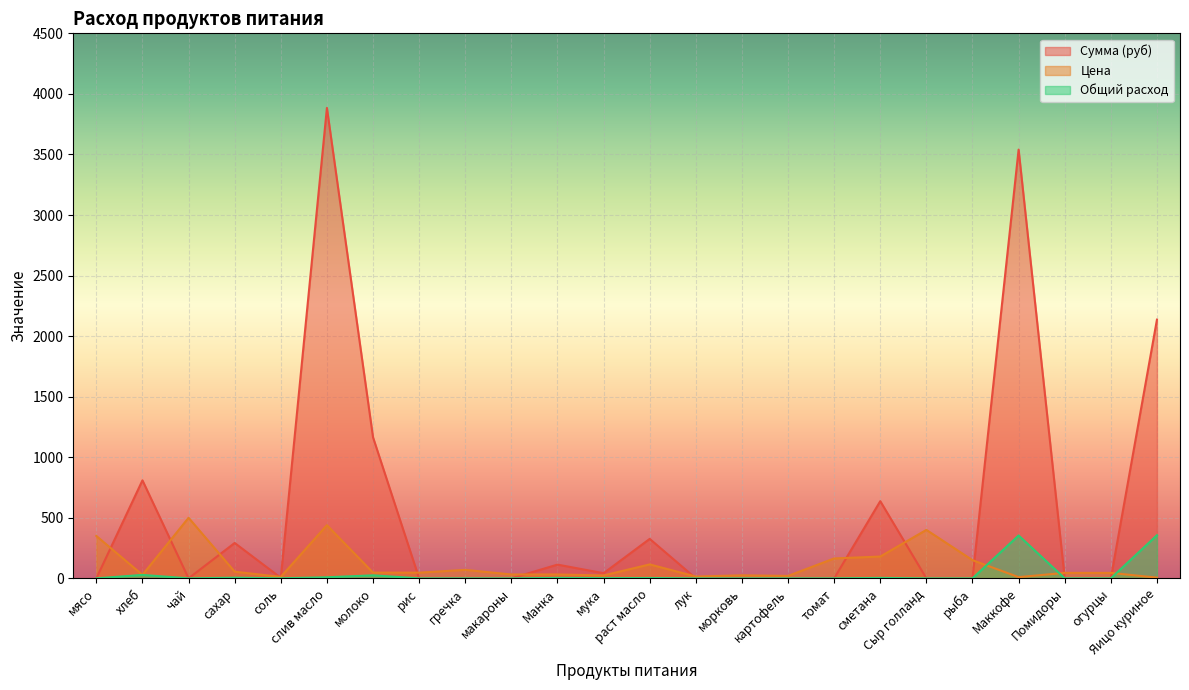

The Цена series shows 8.7 at Яицо куриное. True or false?

False